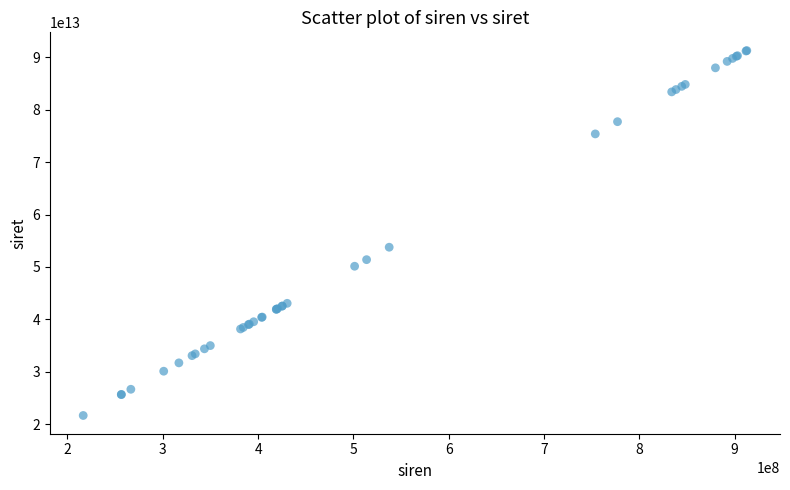

What Y value in the scatter plot is closest to 56466026450014?

53756410600194